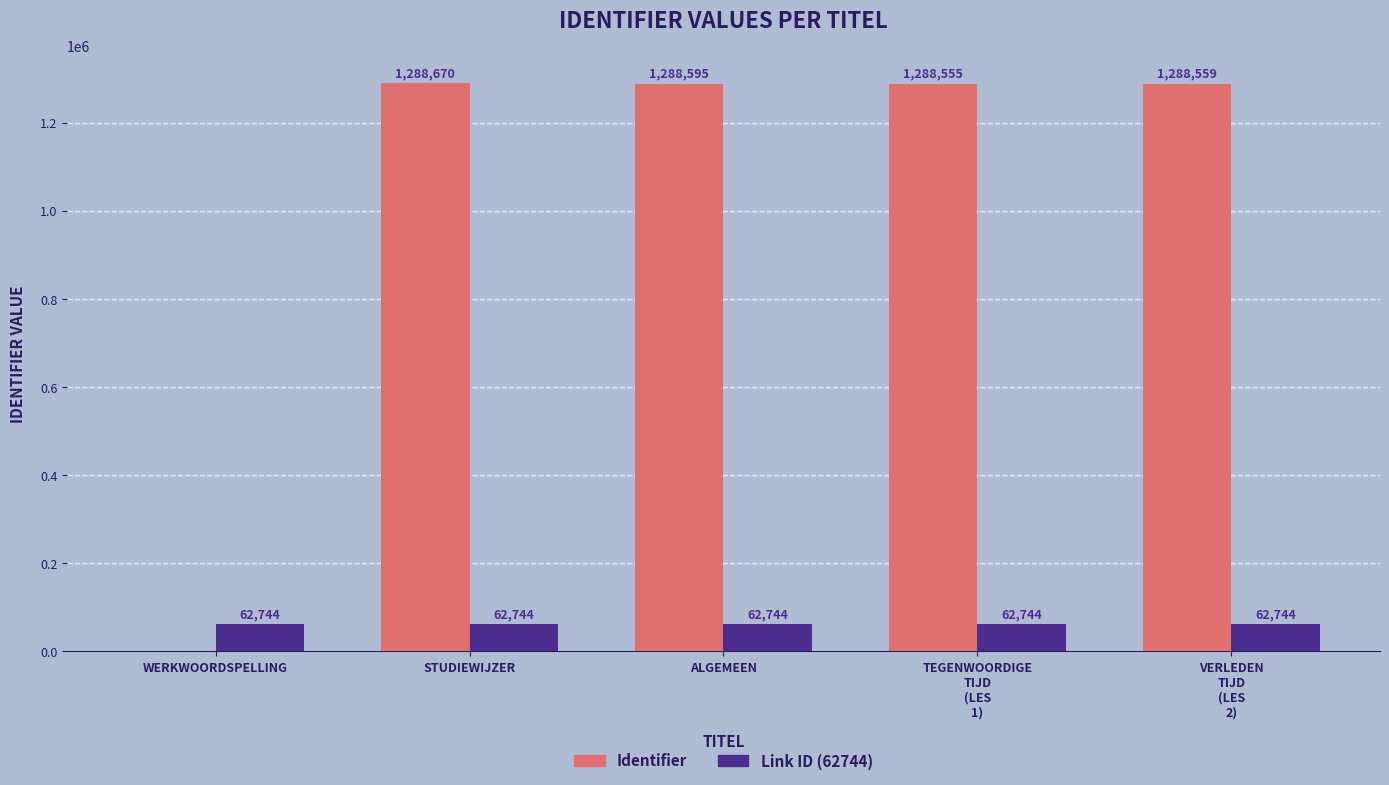

What is the maximum value for Identifier?

1288670